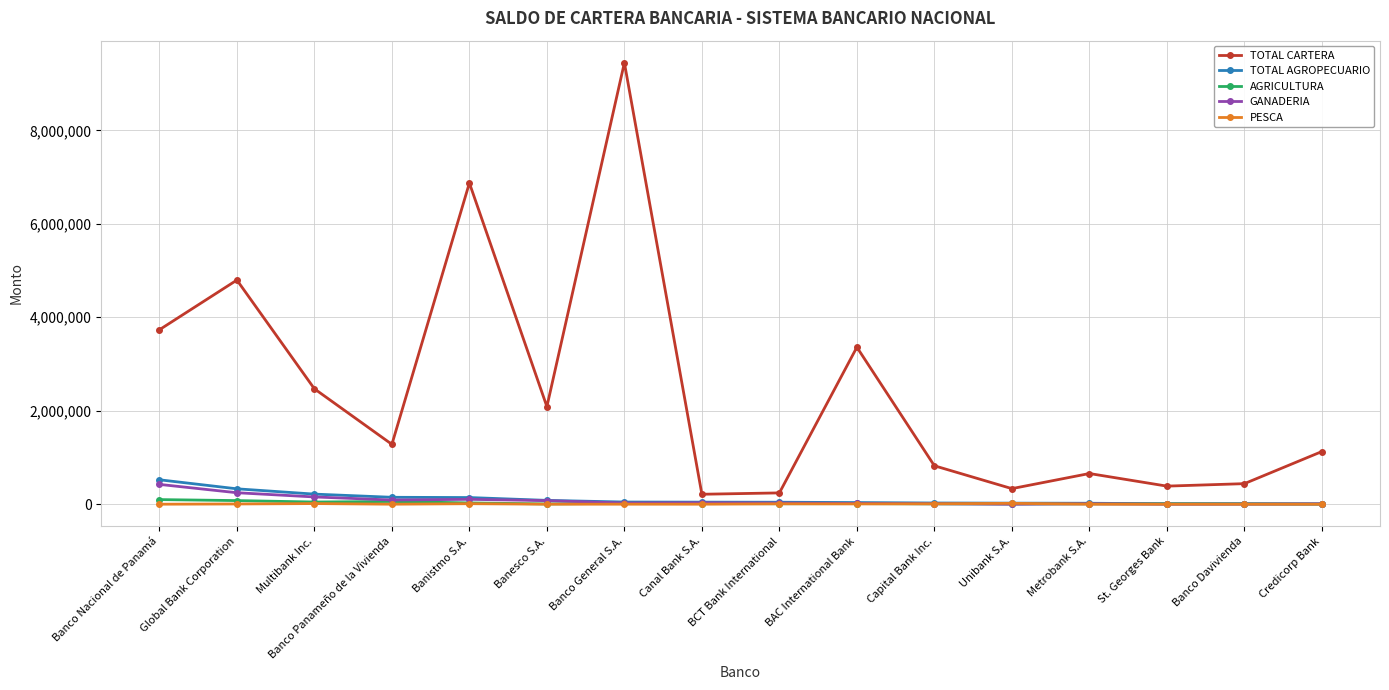

What is the label of the 4th point from the right?

Metrobank S.A.